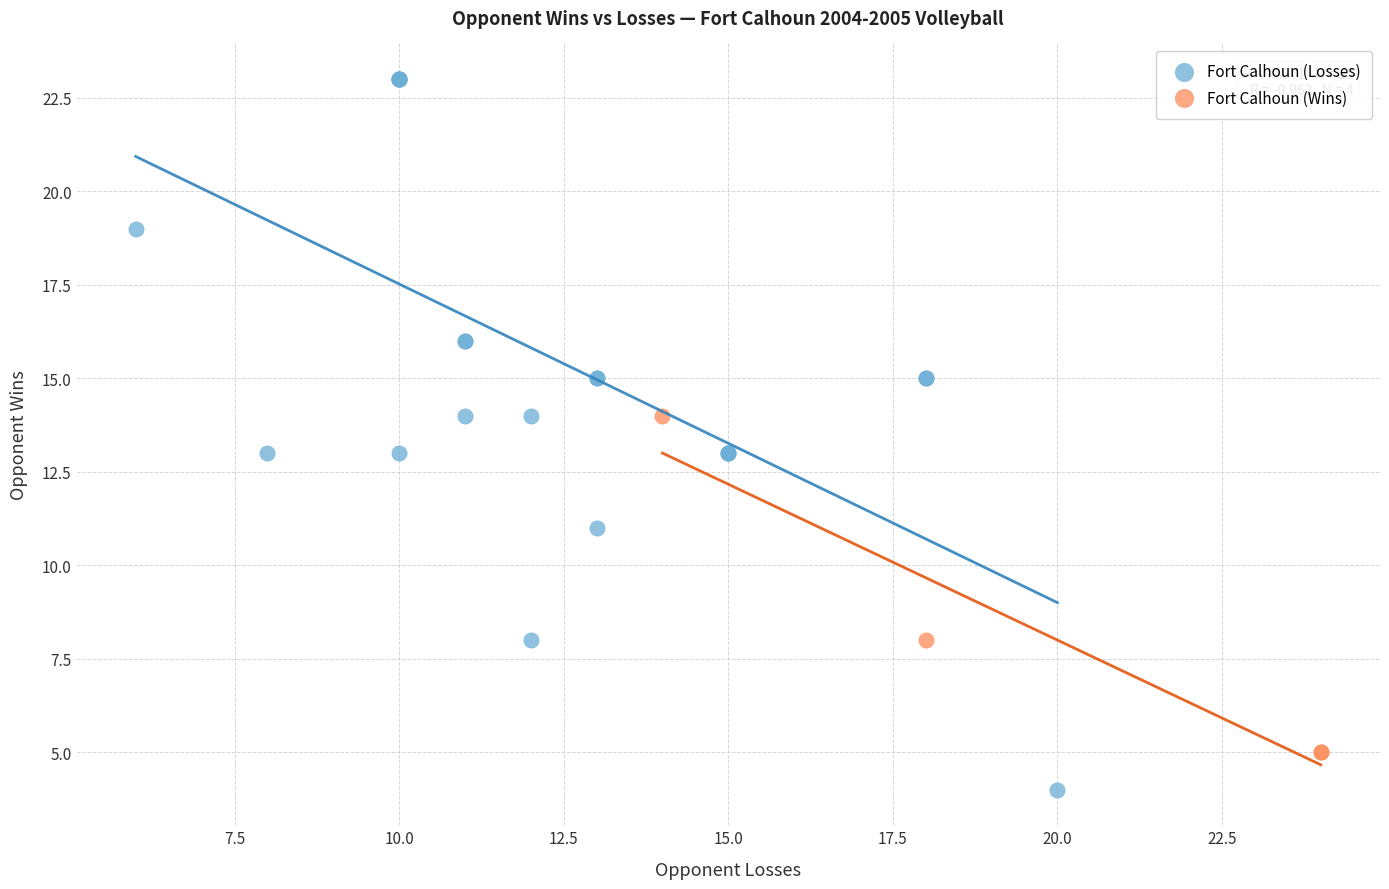

Which series contains the lowest Y value?

Fort Calhoun (Losses)